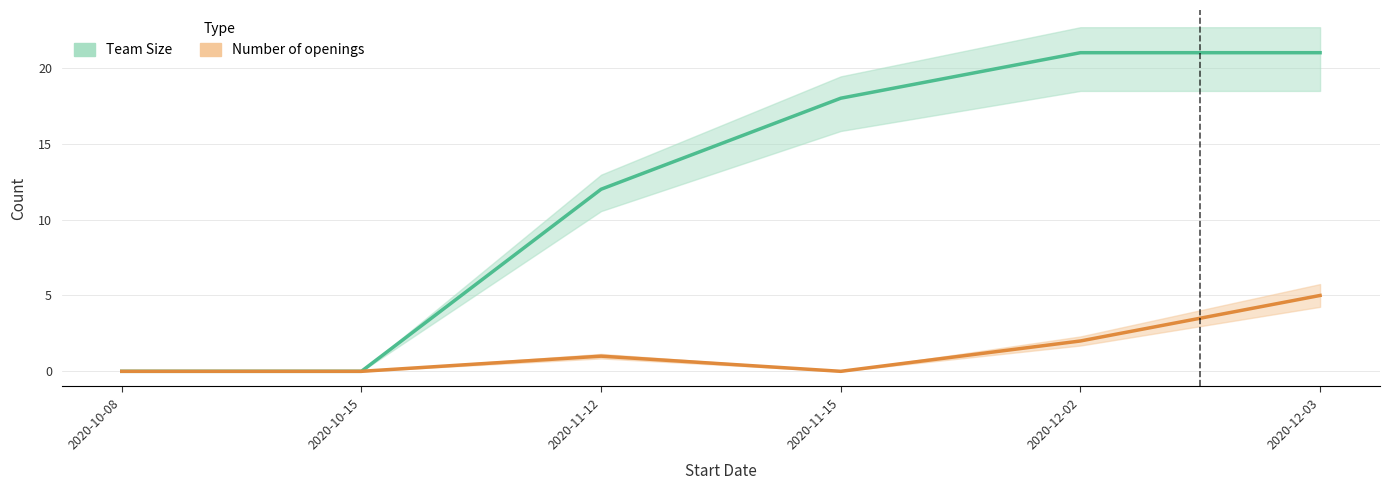

How many categories are shown in the chart?

6